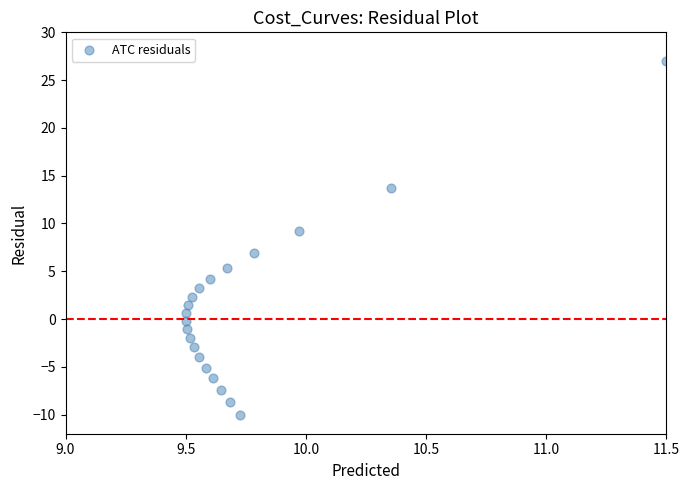

What is the range of Y values (max minus min)?

37.0